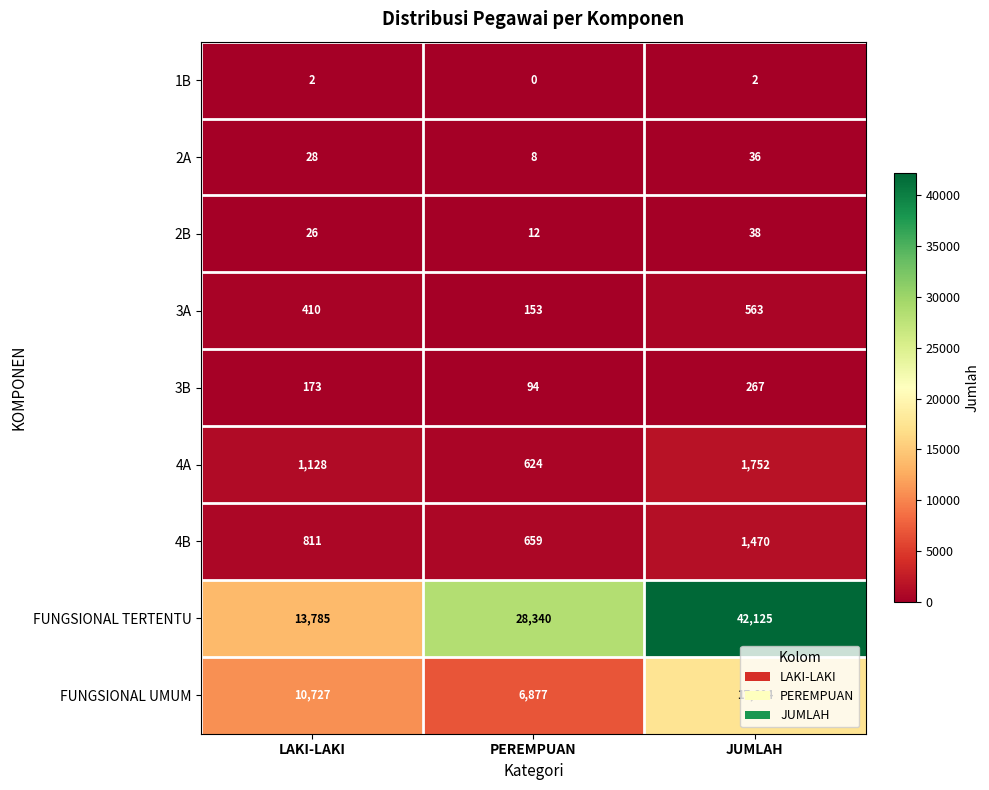

Where is 2B nearest to the value 25?

LAKI-LAKI